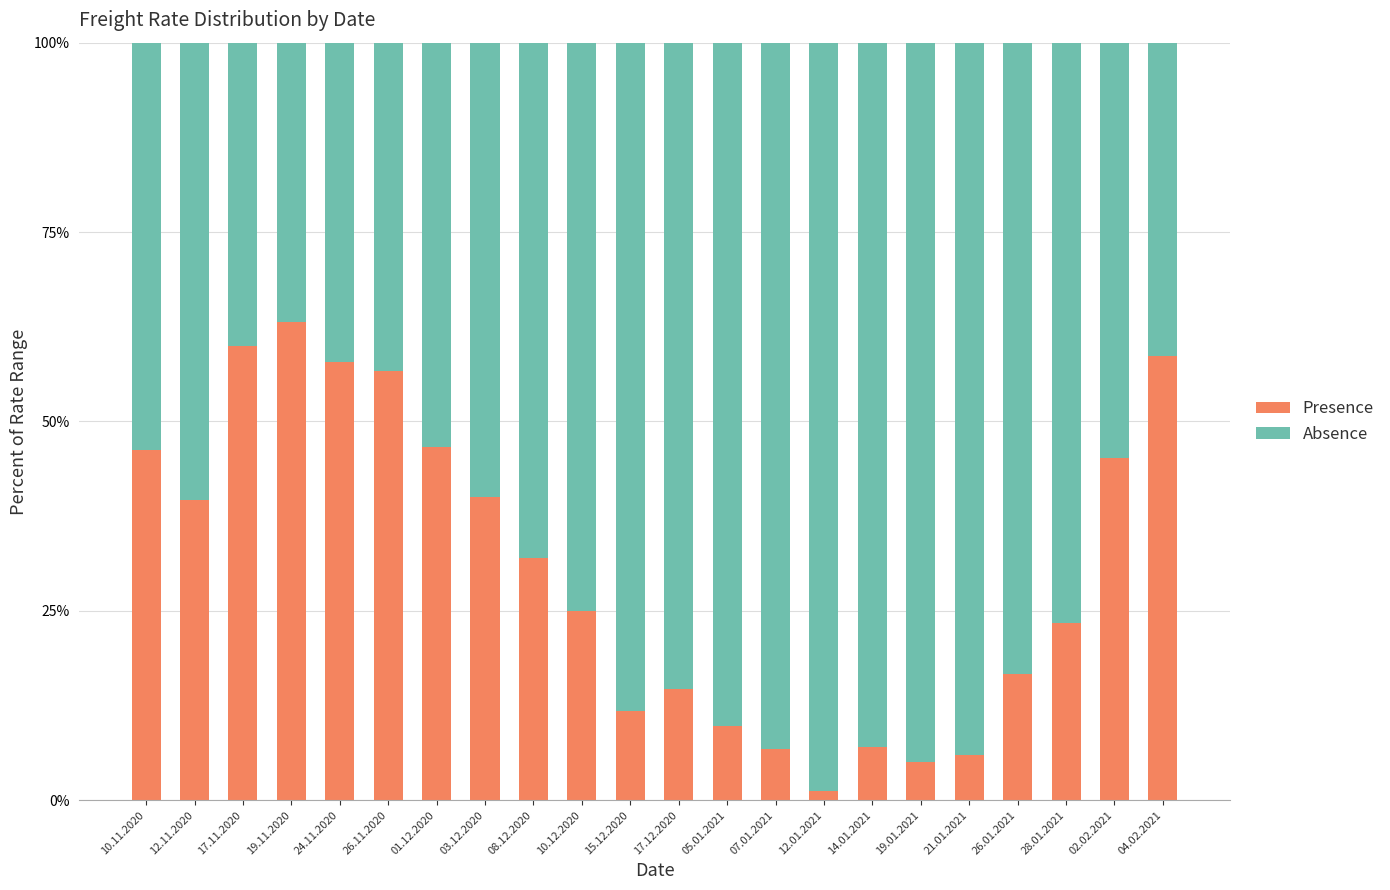

The value of Presence at 17.11.2020 is 86.1. True or false?

False